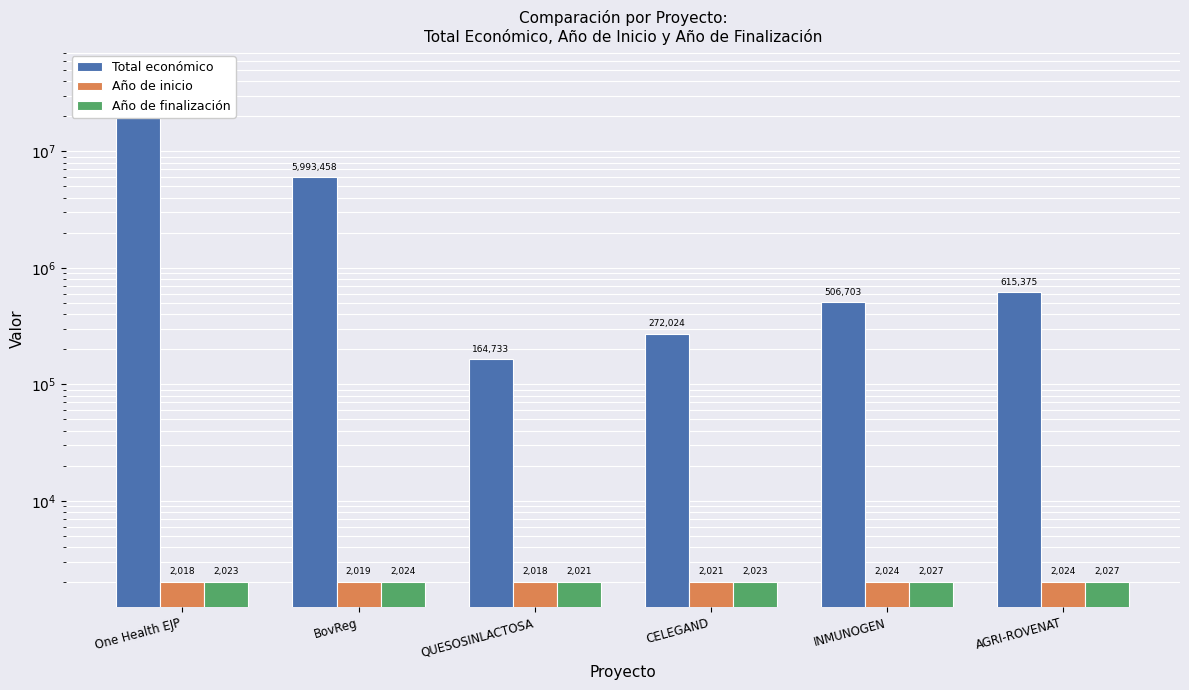

How many distinct data groups are displayed?

3